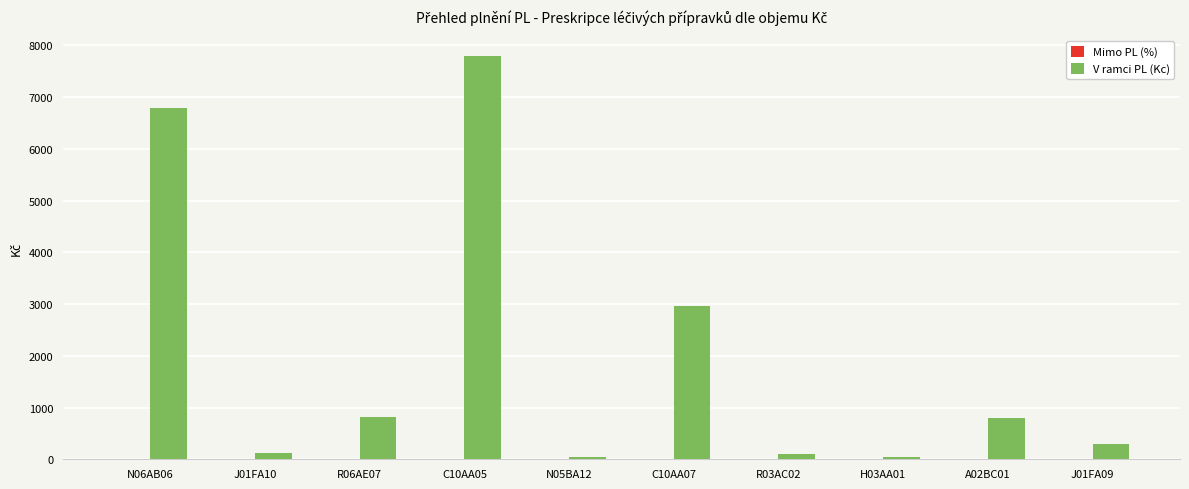

Where is the data nearest to the value 3917?

C10AA07